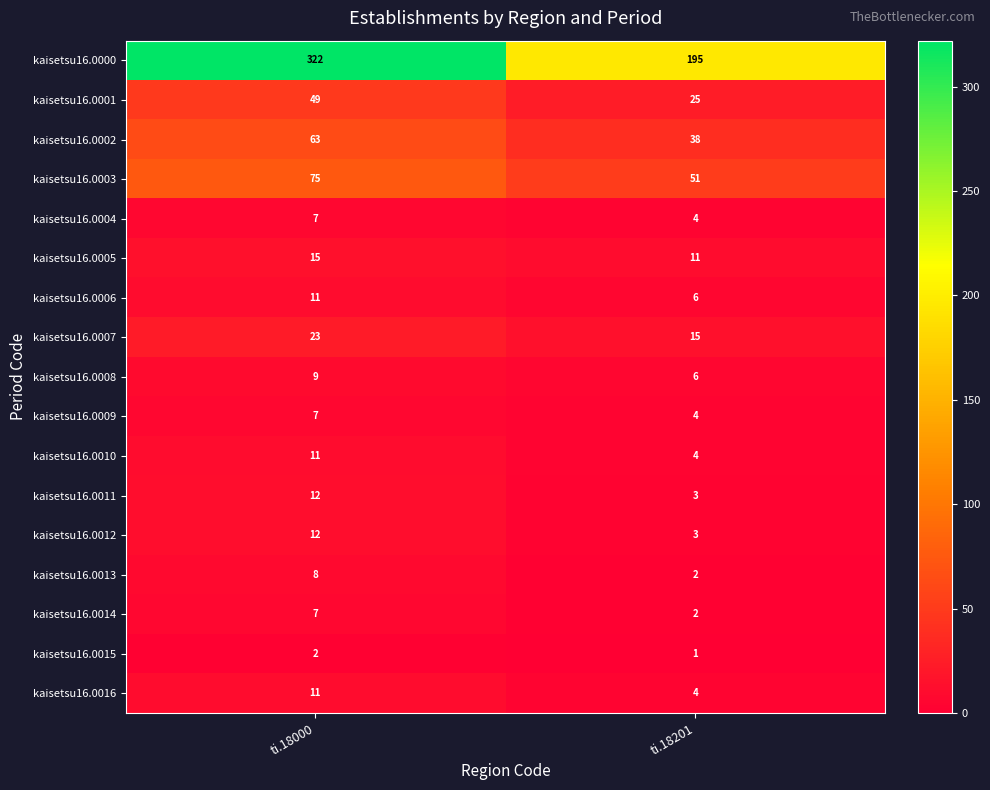

At which category is the sum across all series the highest?

ti.18000